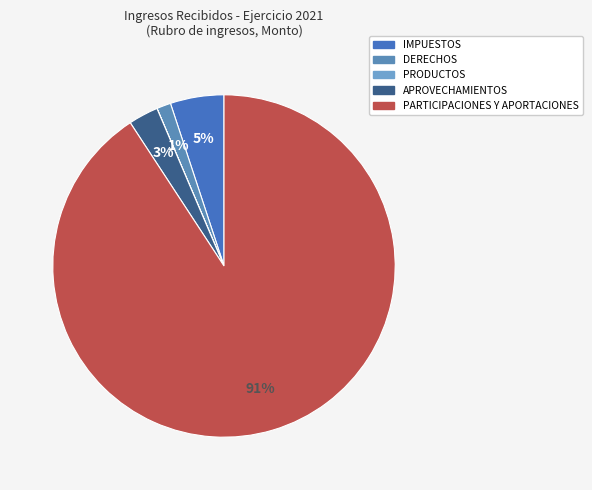

What portion of the pie excludes PARTICIPACIONES Y APORTACIONES?

9.2%